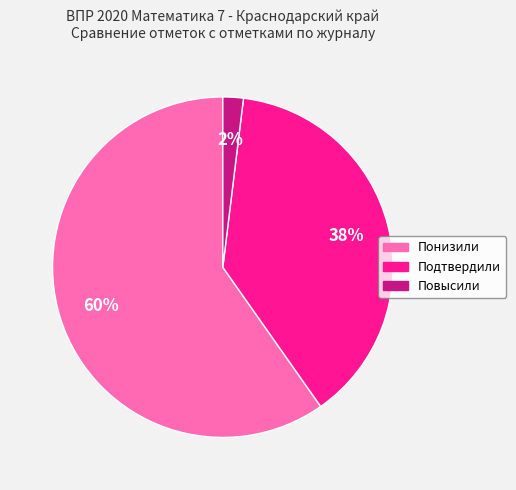

What is the ratio of the value at Подтвердили to the value at Понизили?

0.6